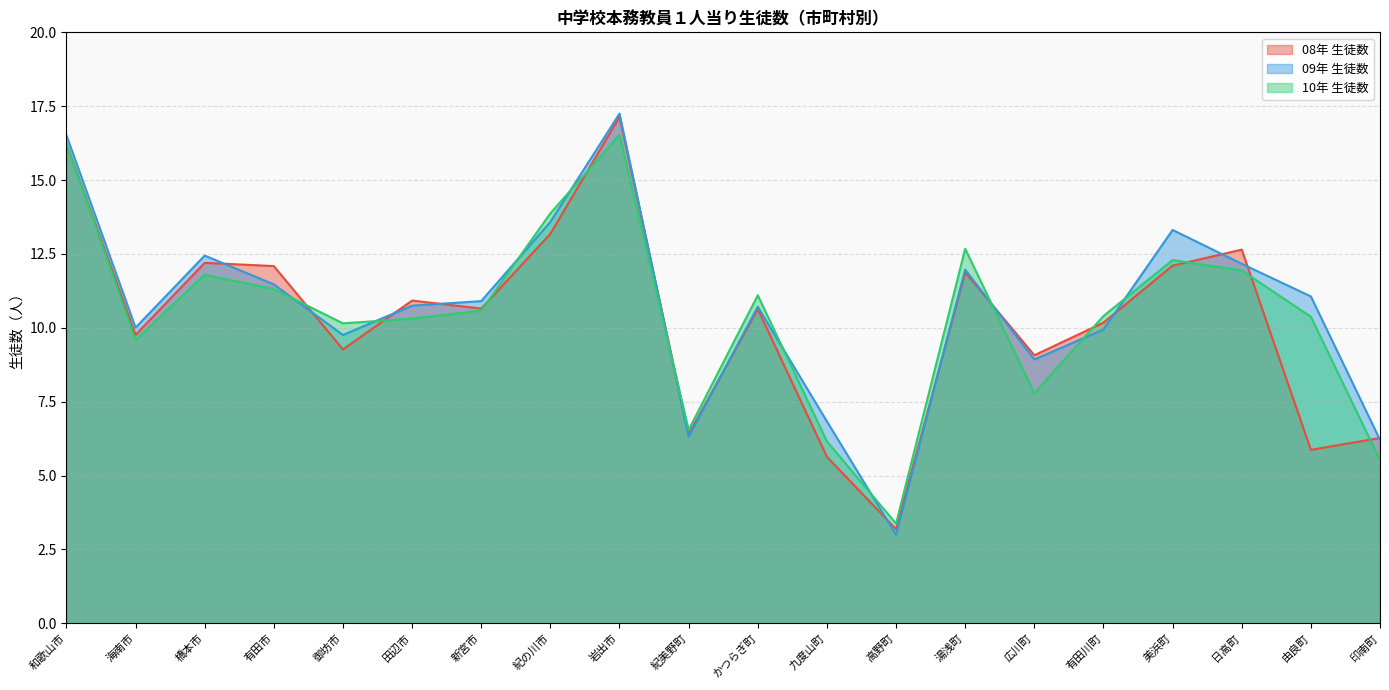

True or false: 10年 生徒数 and 09年 生徒数 intersect in this chart.

True